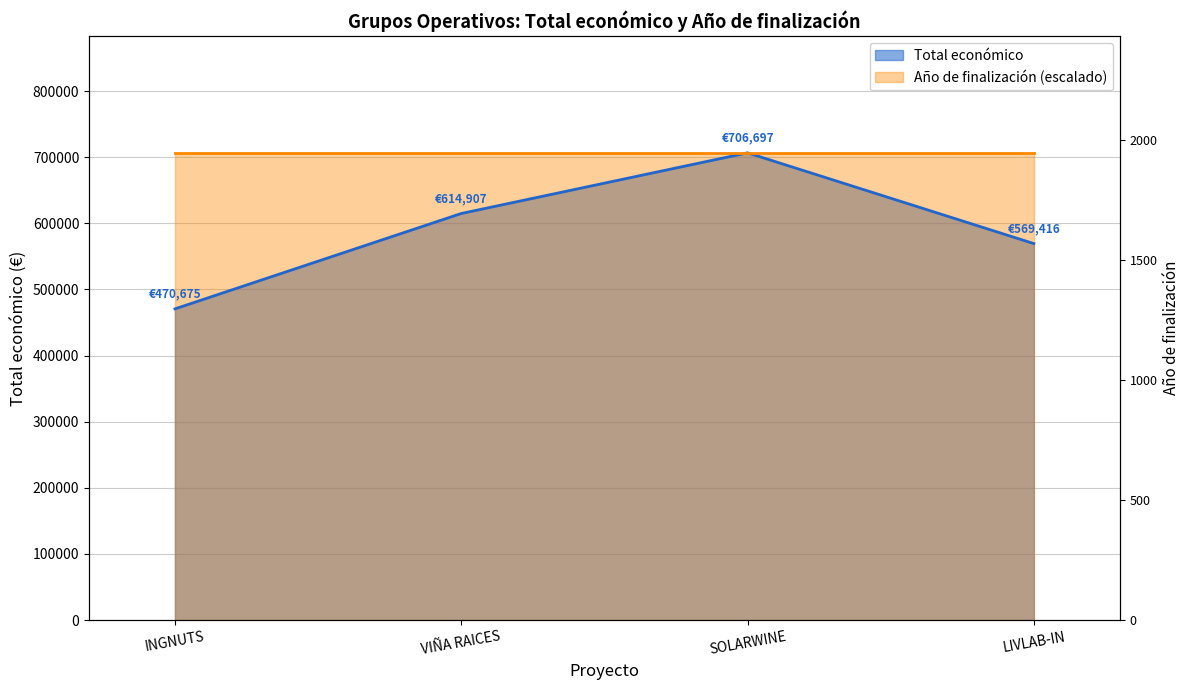

What is the difference between the values at INGNUTS and SOLARWINE?

236022